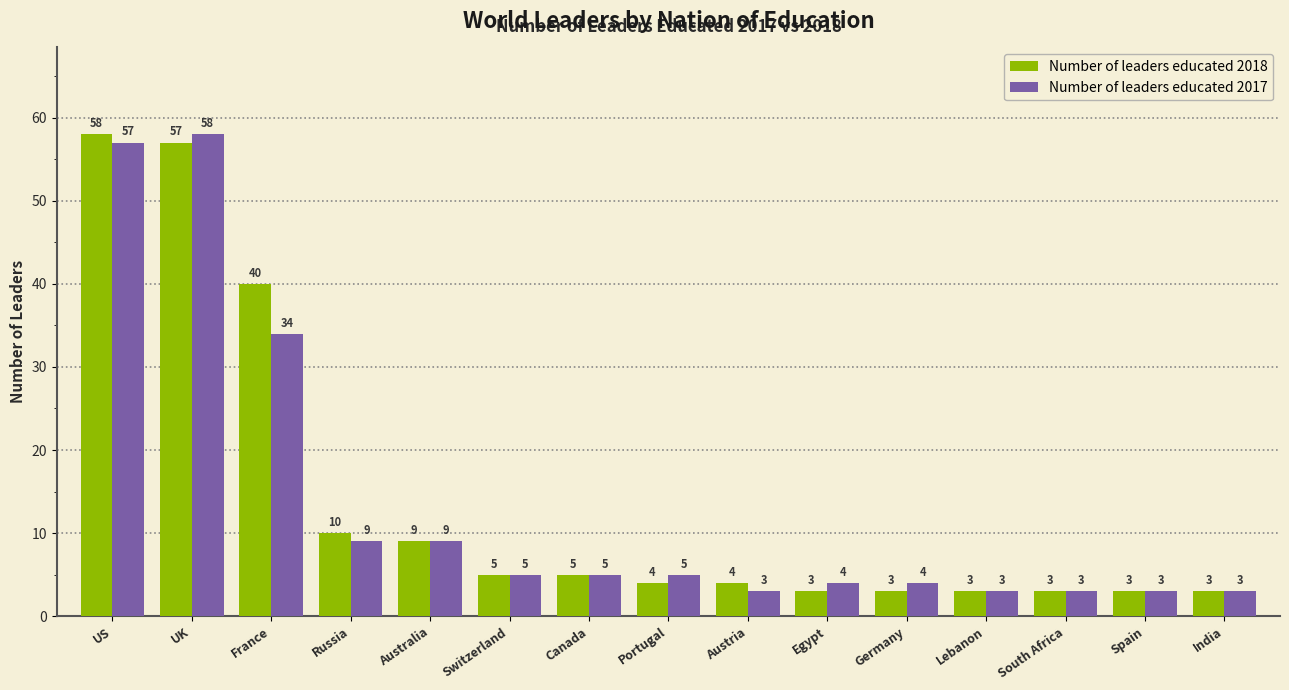

What is the minimum value shown in the chart?

3